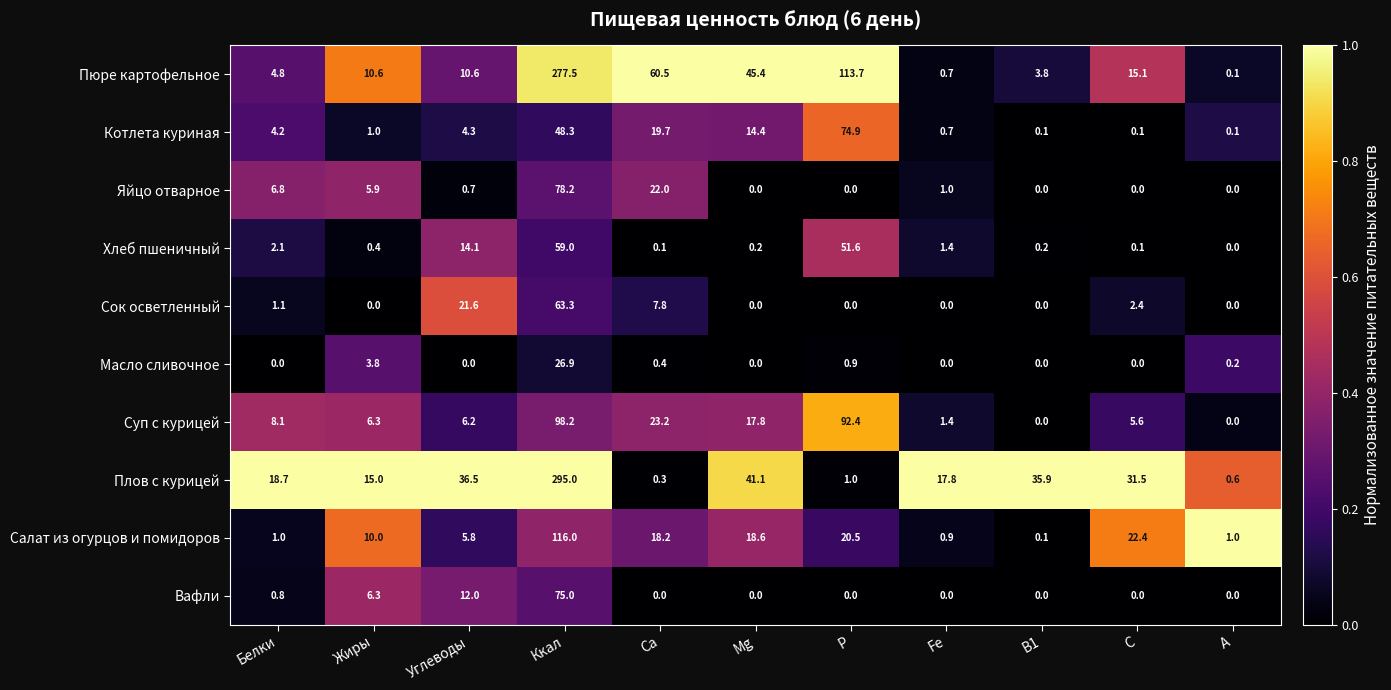

Which series has the largest total across all categories?

Пюре картофельное